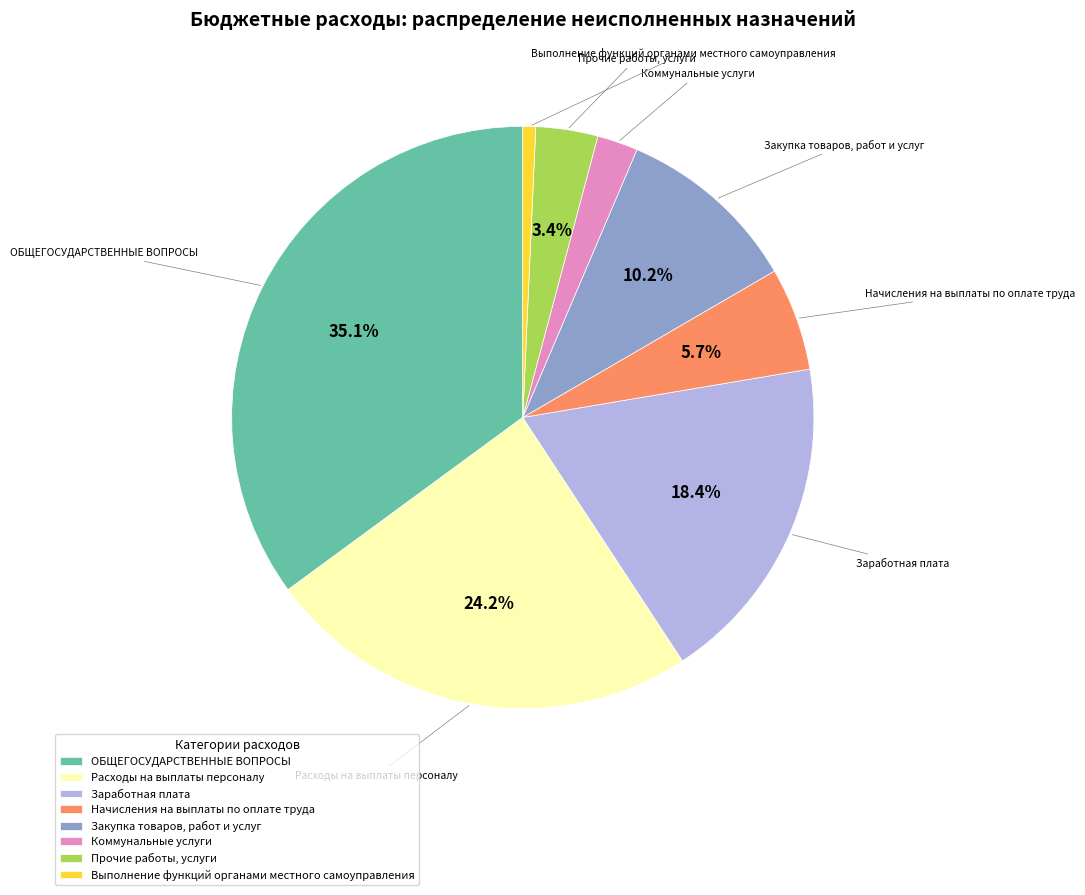

Rank the categories by value from highest to lowest.

ОБЩЕГОСУДАРСТВЕННЫЕ ВОПРОСЫ, Расходы на выплаты персоналу, Заработная плата, Закупка товаров, работ и услуг, Начисления на выплаты по оплате труда, Прочие работы, услуги, Коммунальные услуги, Выполнение функций органами местного самоуправления